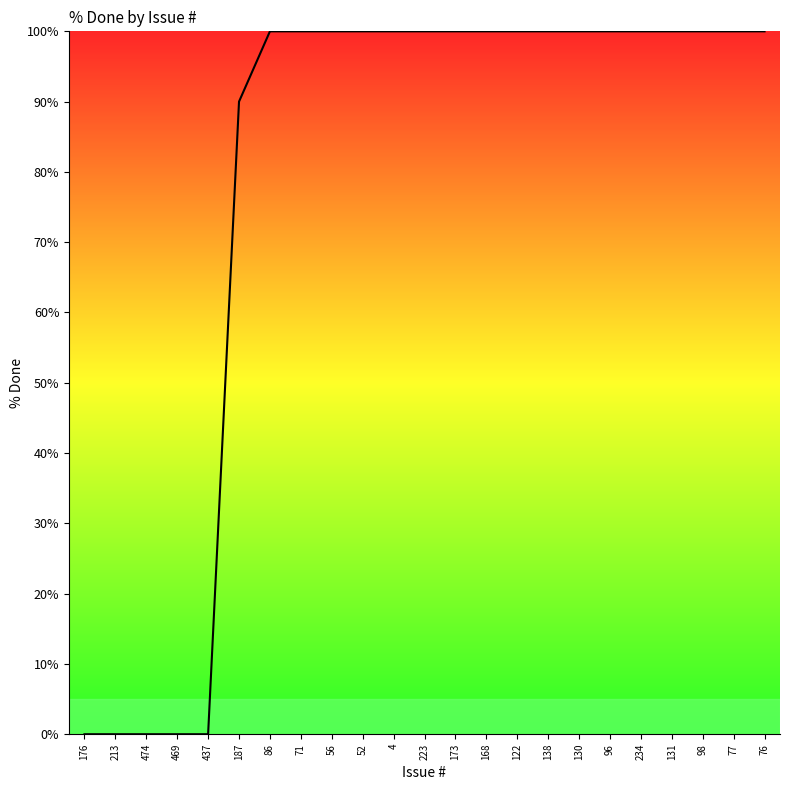

Is it true that the value at 223 is 100?

True